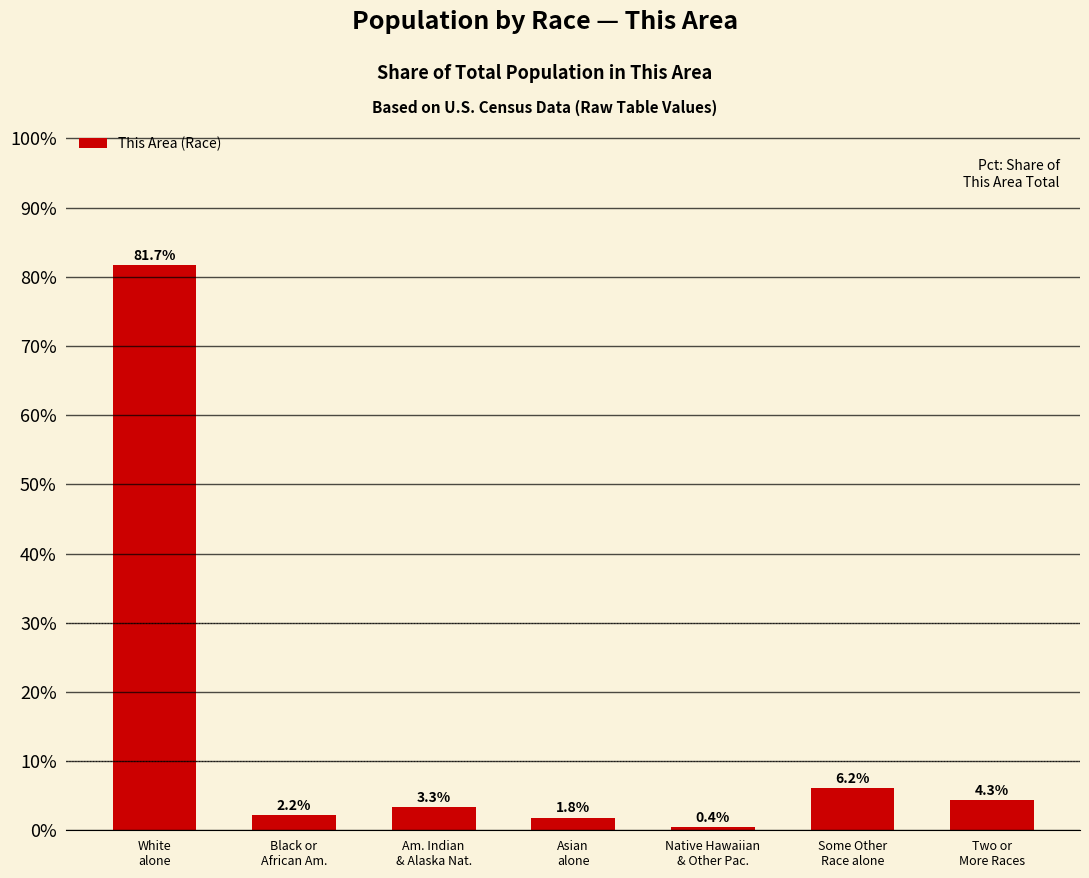

What is the sum of the values at Asian
alone and Two or
More Races?

0.1